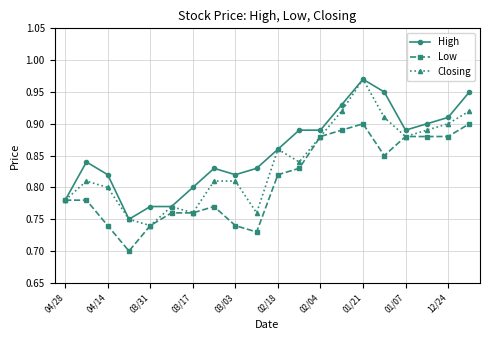

At how many categories does at least one series exceed 0?

20